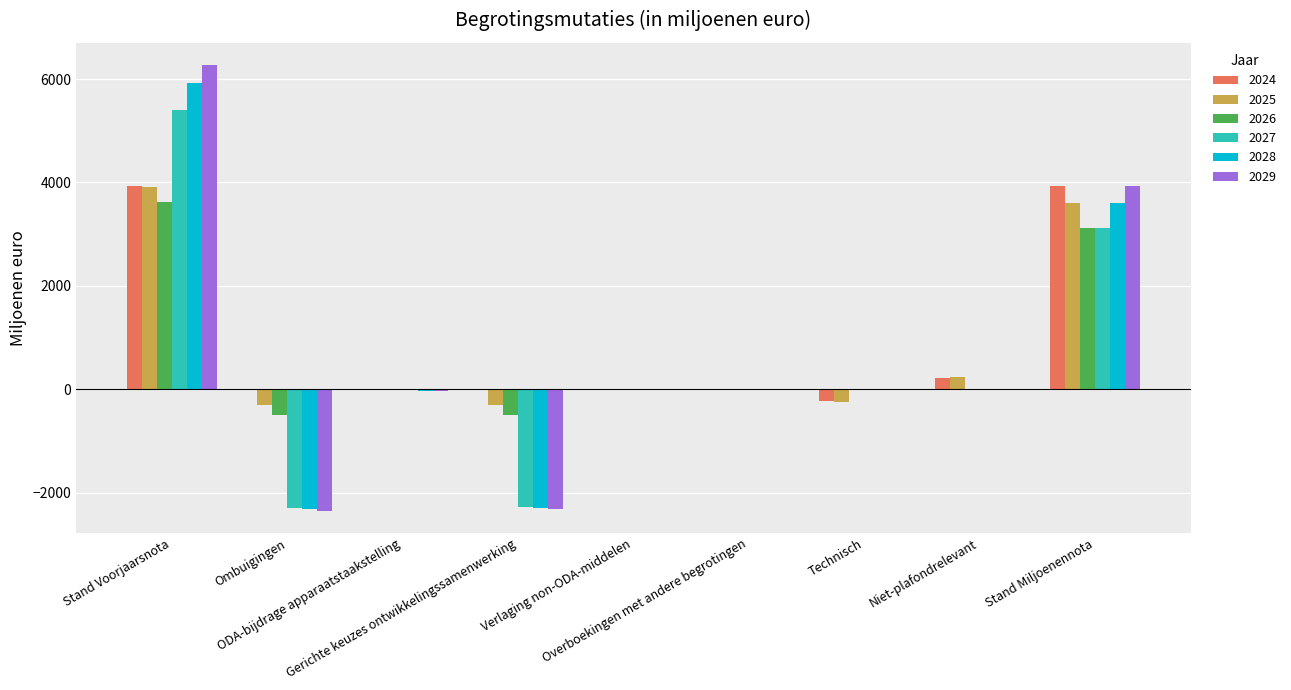

What is the sum of all 2025 values?

6898